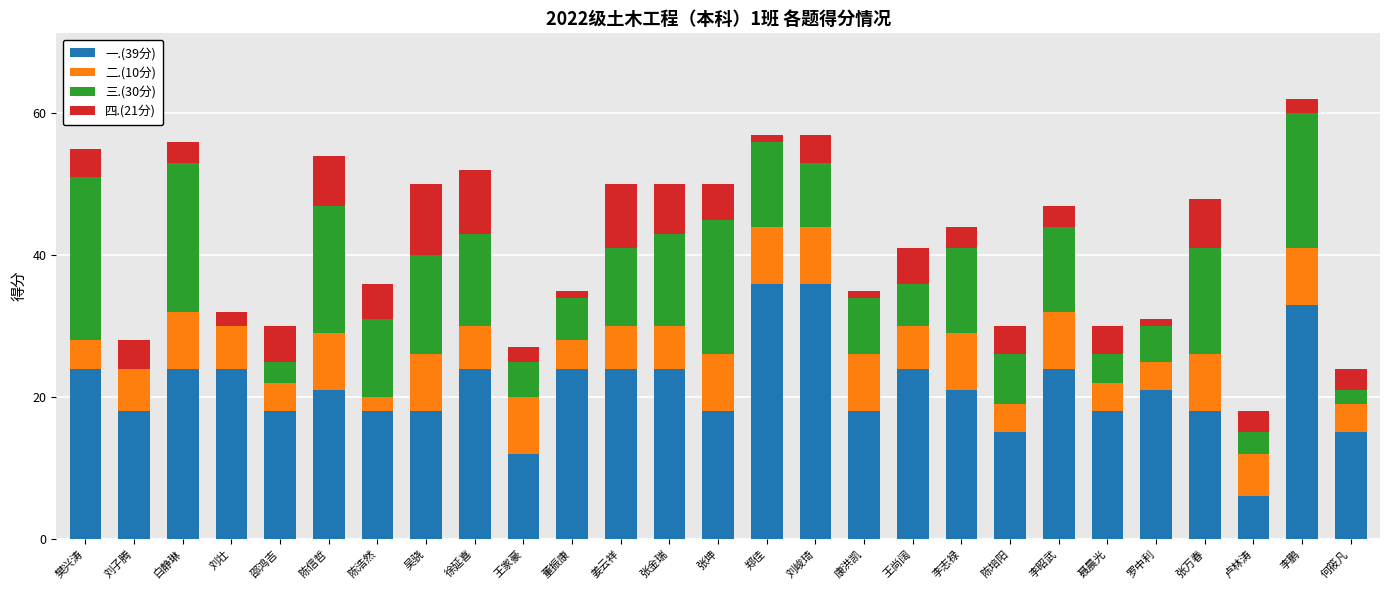

Are the bars horizontal?

No